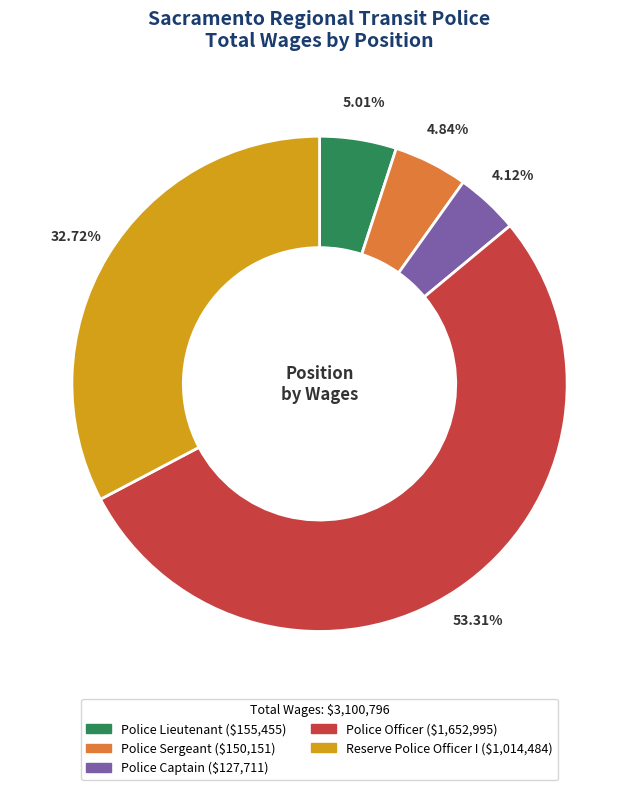

What is the ratio of the value at Reserve Police Officer I to the value at Police Captain?

7.9